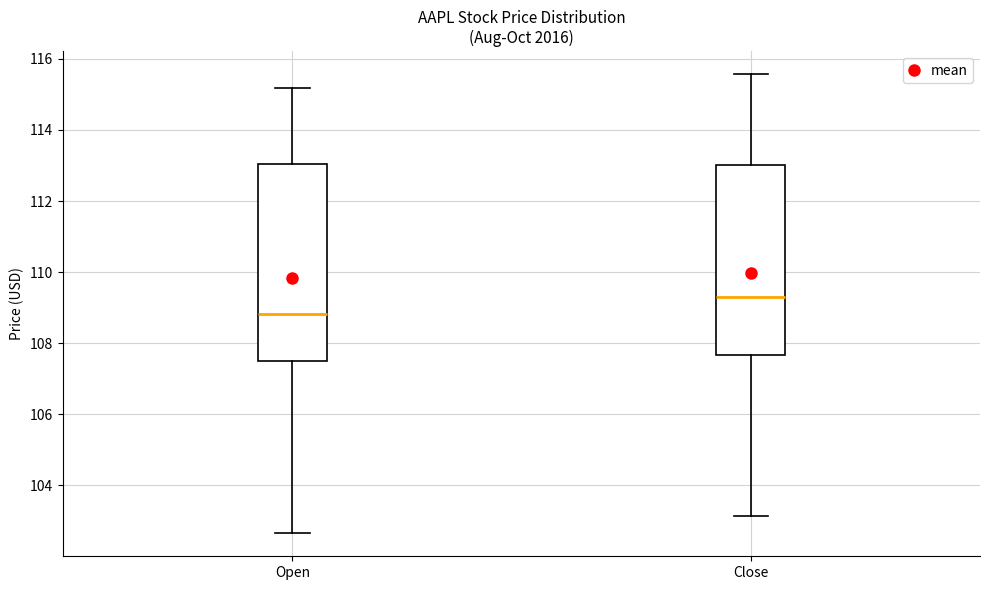

Which box is the tallest, from its lower edge to its upper edge?

Open